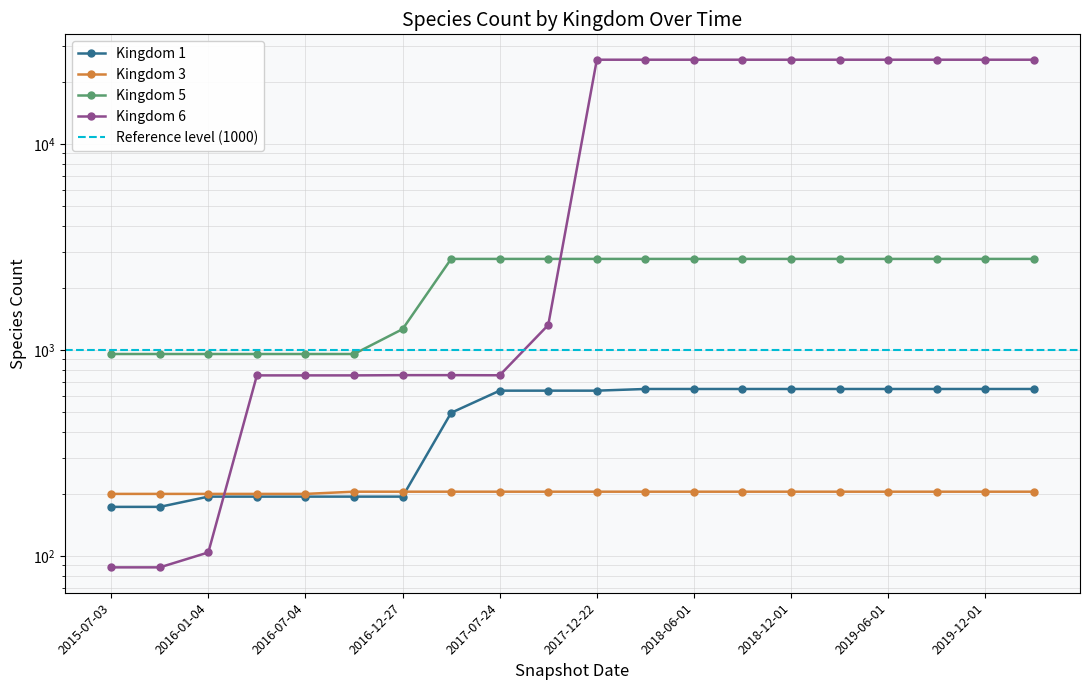

What is the label of the 17th point from the right?

2016-04-05